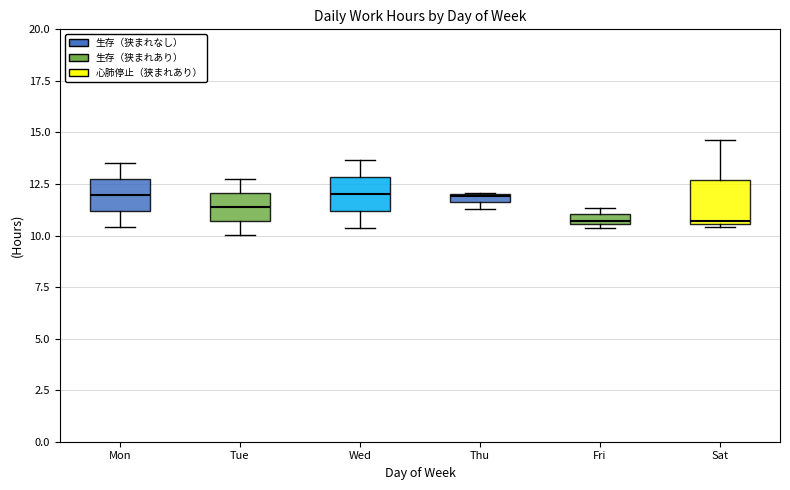

Where is the lower edge of the box for Thu on the y-axis? The values are not printed on the chart, so give them approximately, as read against the axis.

11.5